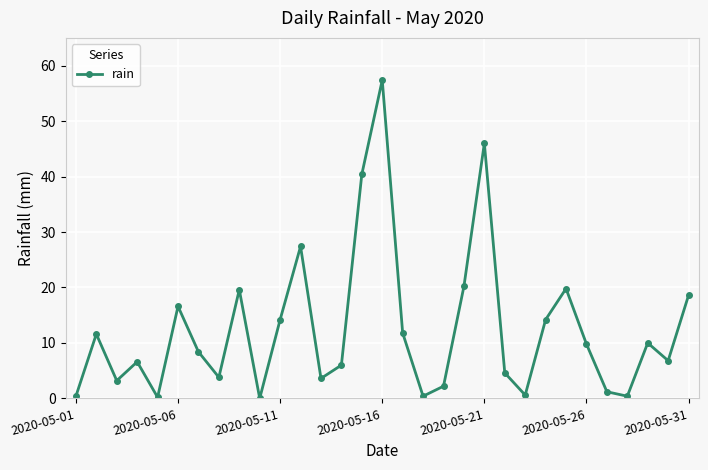

Count the number of values greater than 8.

16